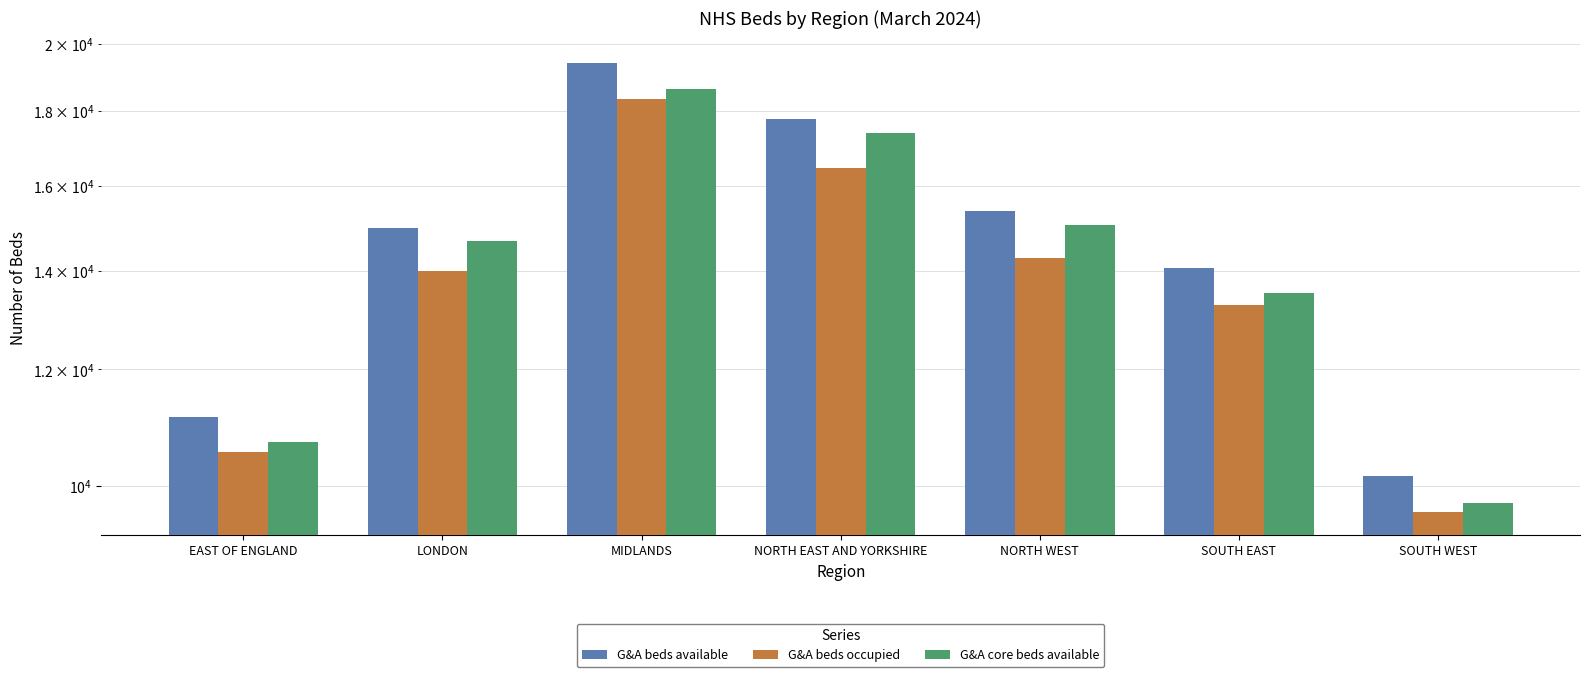

What are all the series names shown in the legend?

G&A beds available, G&A beds occupied, G&A core beds available